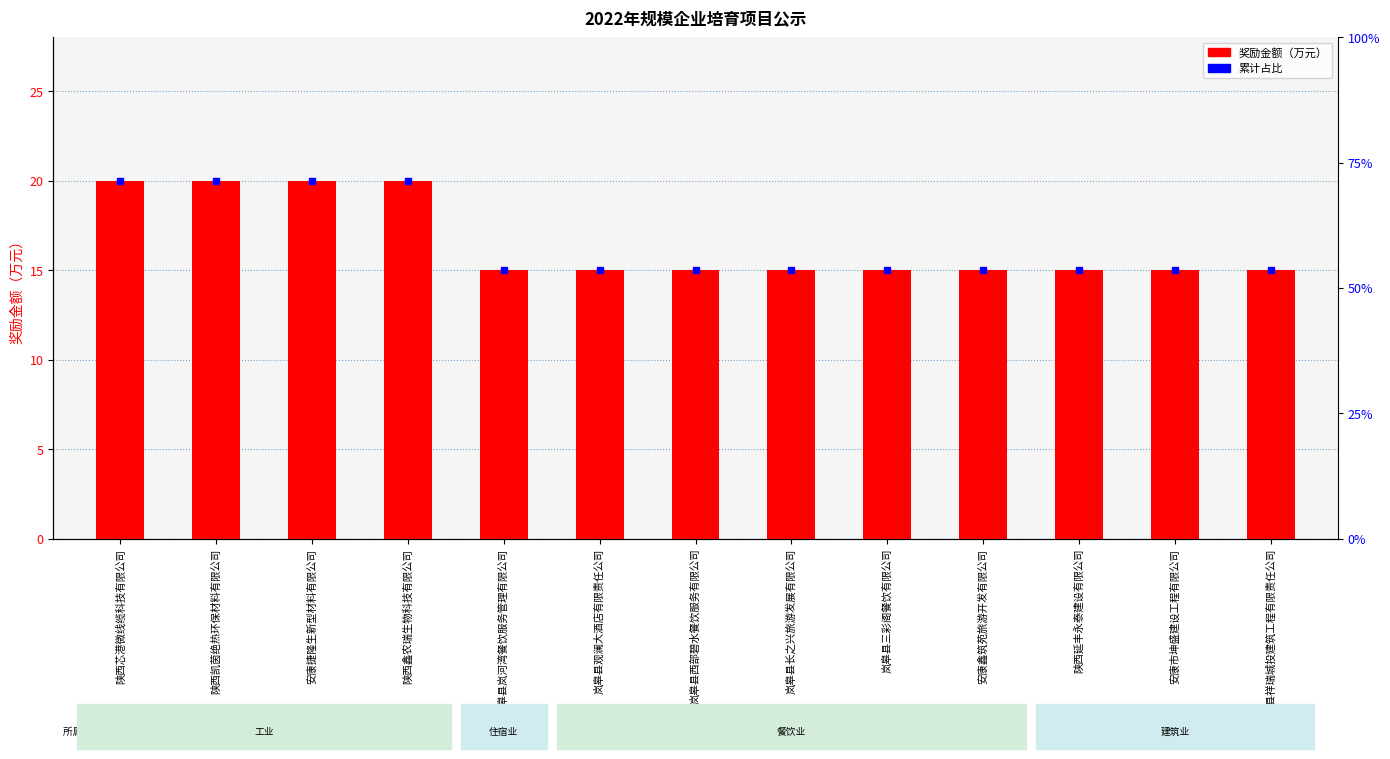

What is the value of the 3rd bar from the left?

20